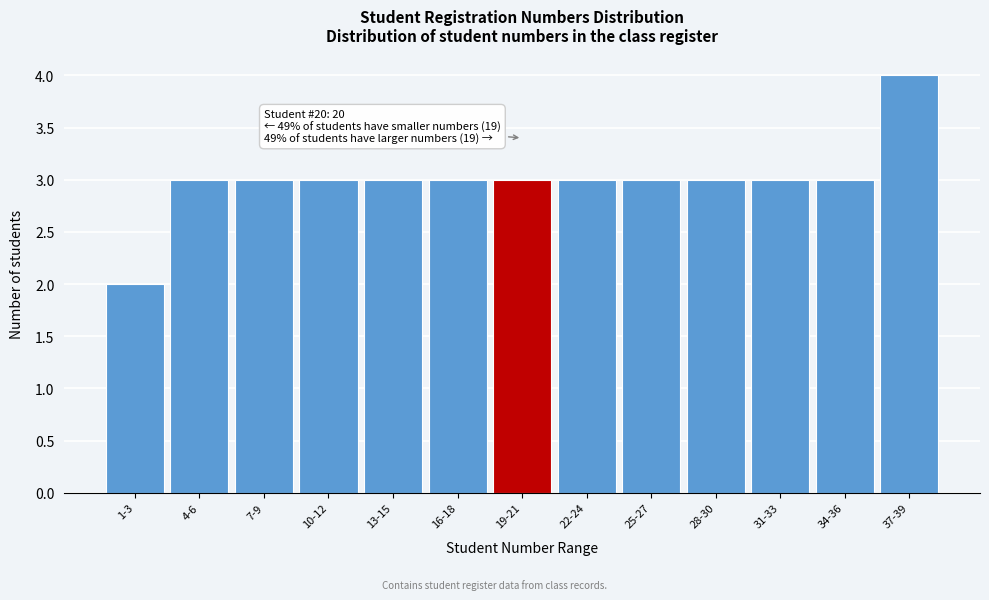

Reading left to right, what are all the values shown in this chart?

1-3=2	4-6=3	7-9=3	10-12=3	13-15=3	16-18=3	19-21=3	22-24=3	25-27=3	28-30=3	31-33=3	34-36=3	37-39=4